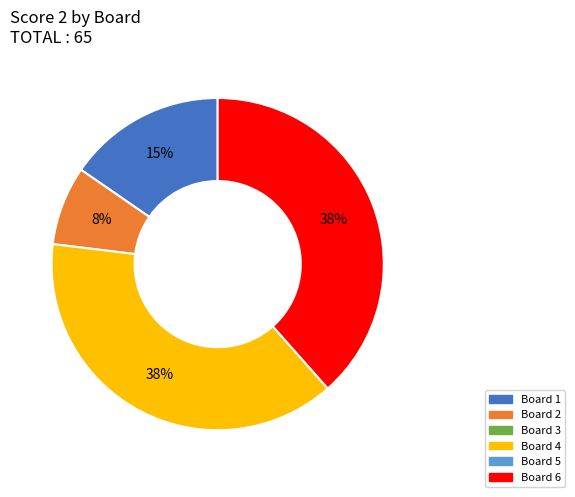

To the nearest percent, what is the average slice percentage?

25%